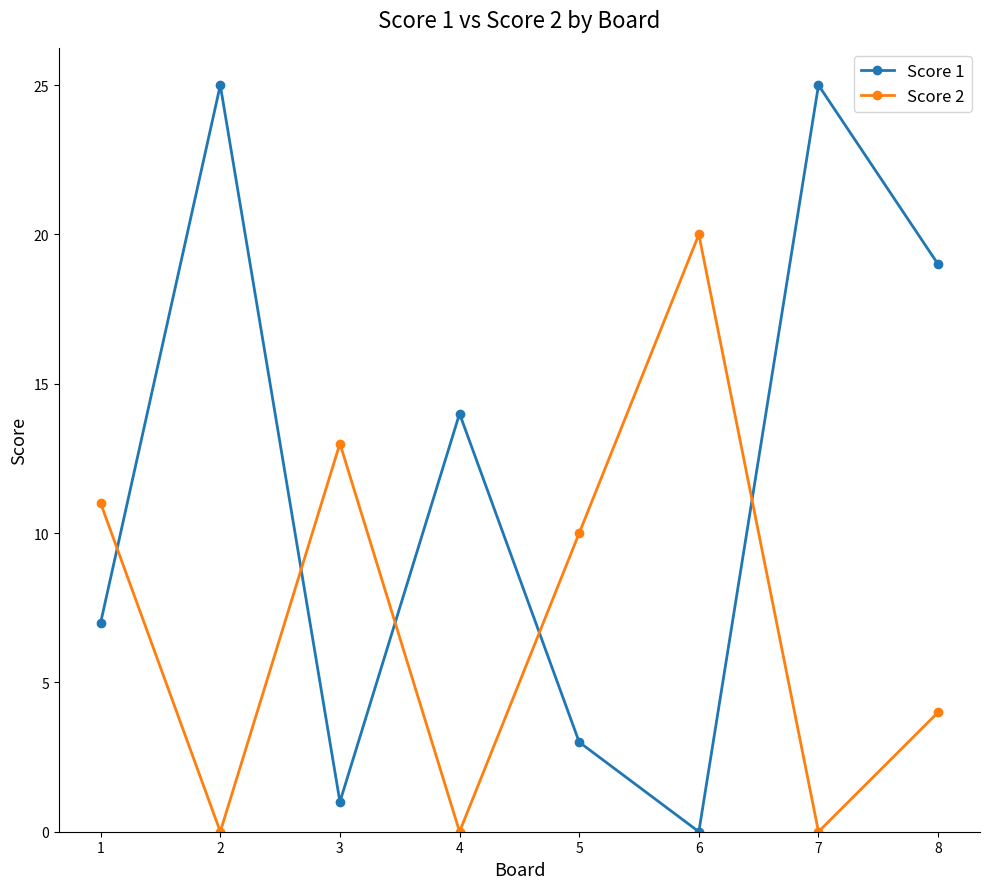

Between 3 and 7, which series saw the biggest shift?

Score 1